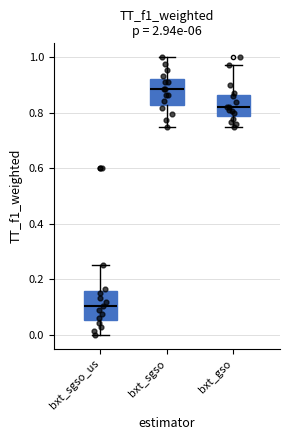

Which box's median line is the highest?

bxt_sgso